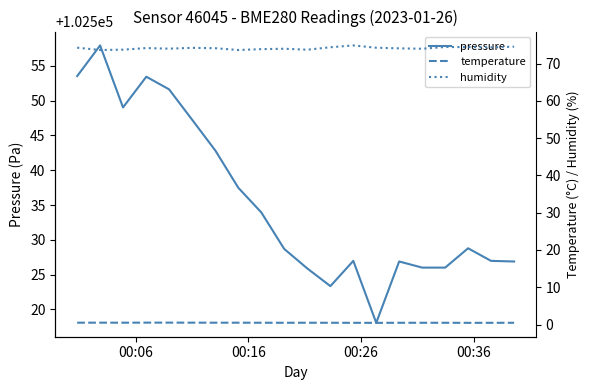

What is the lowest value of the pressure series?

102518.1